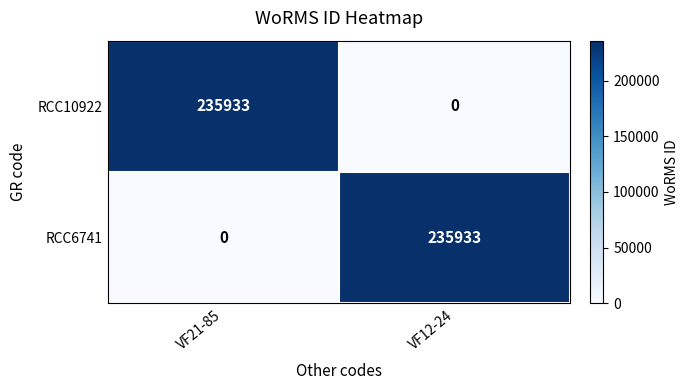

What is the sum of all RCC6741 values?

235933